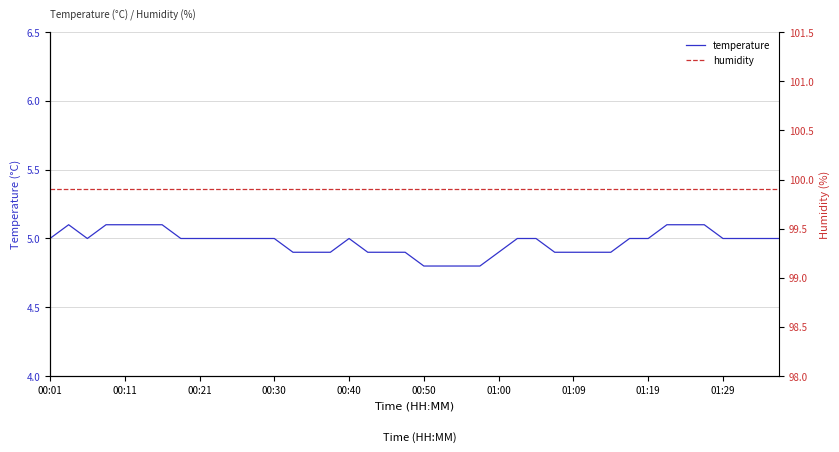

What is the minimum value shown in the chart?

4.8